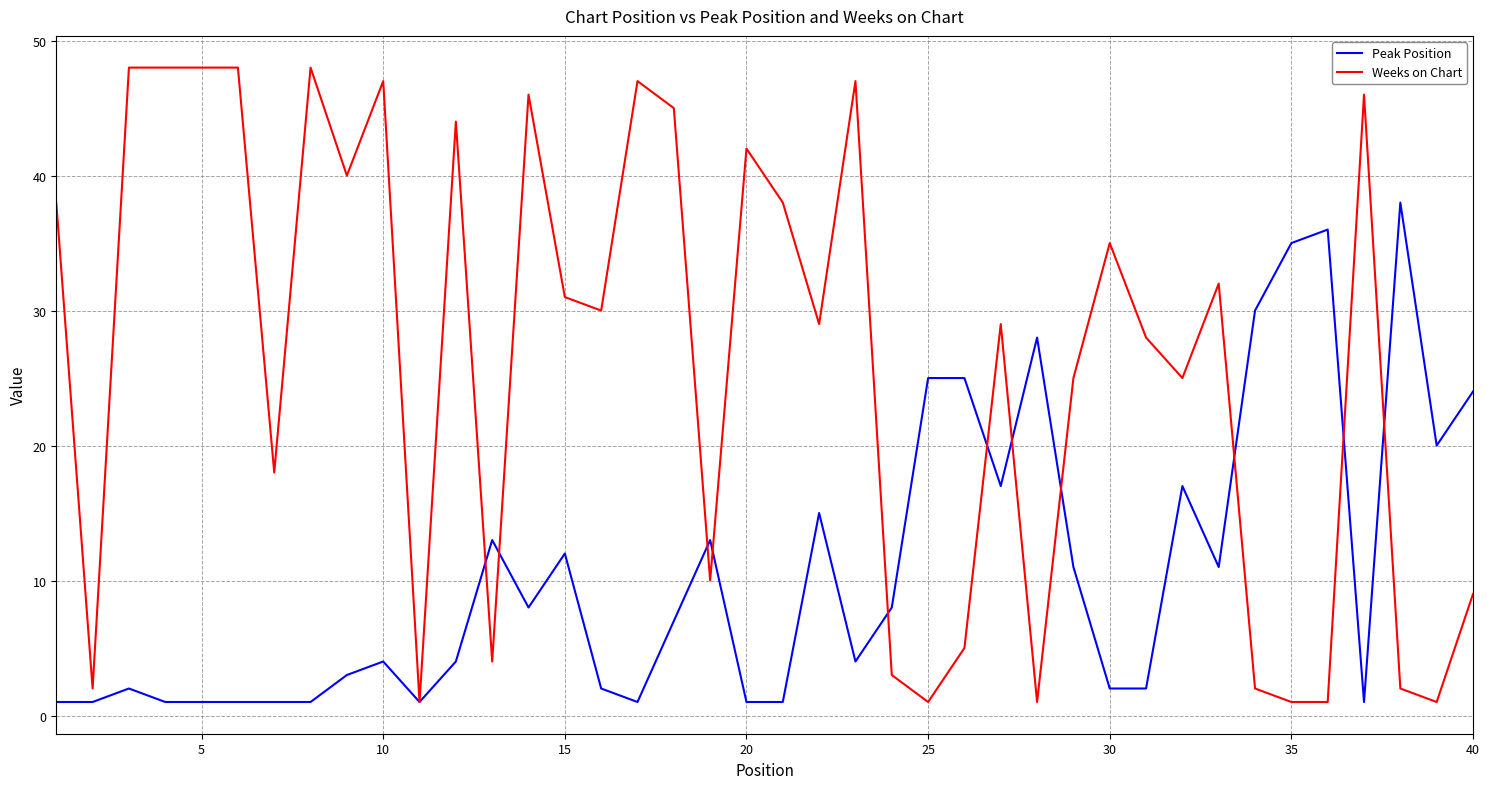

Which series has the largest total across all categories?

Weeks on Chart